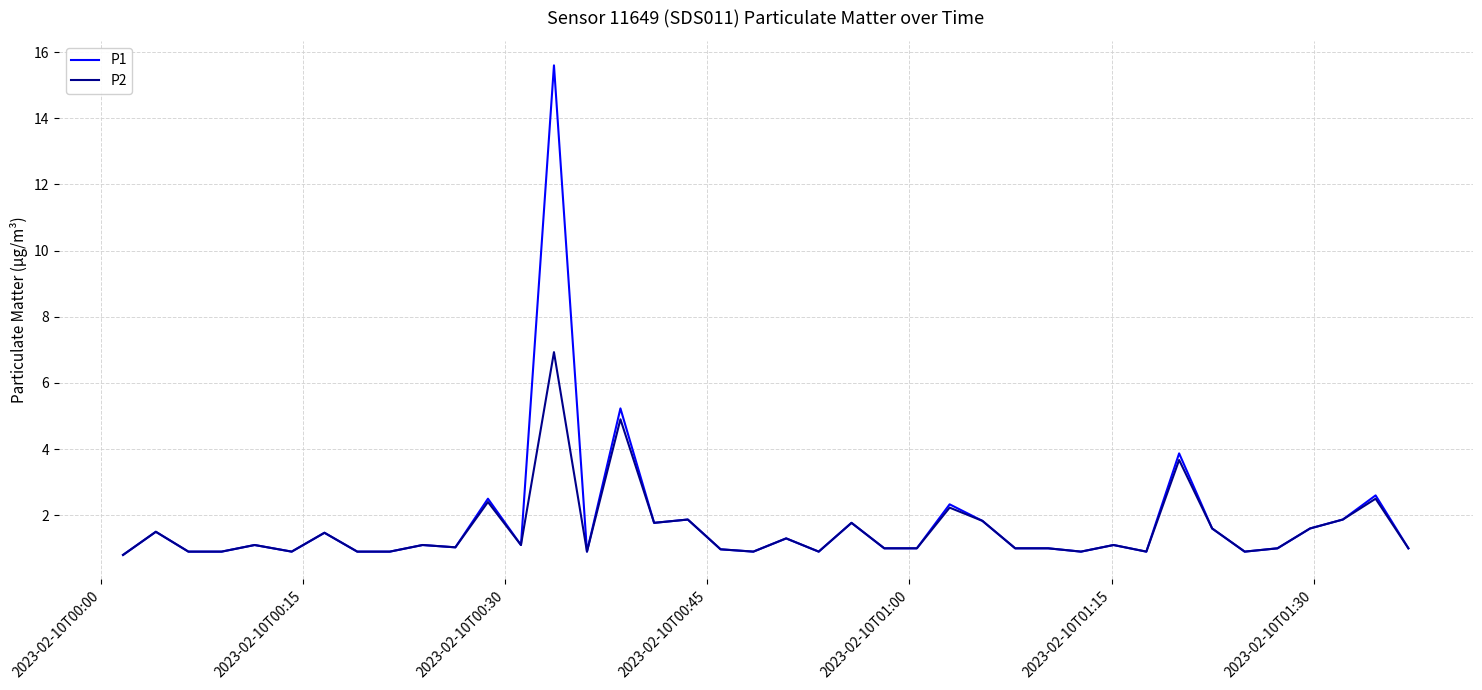

What is the minimum value shown in the chart?

0.8